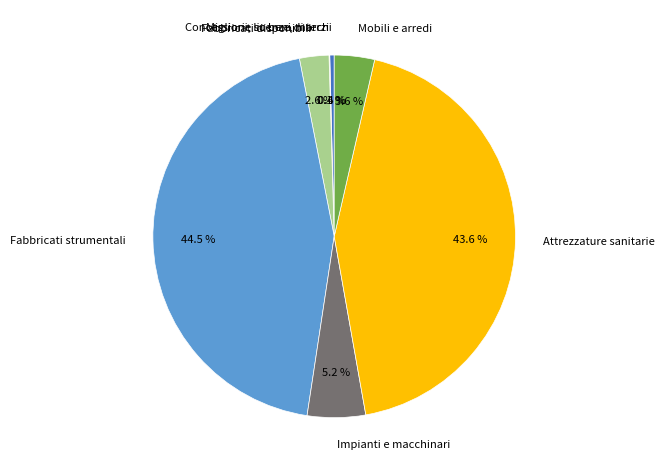

Between Mobili e arredi and Concessioni, licenze, marchi, which is larger?

Mobili e arredi